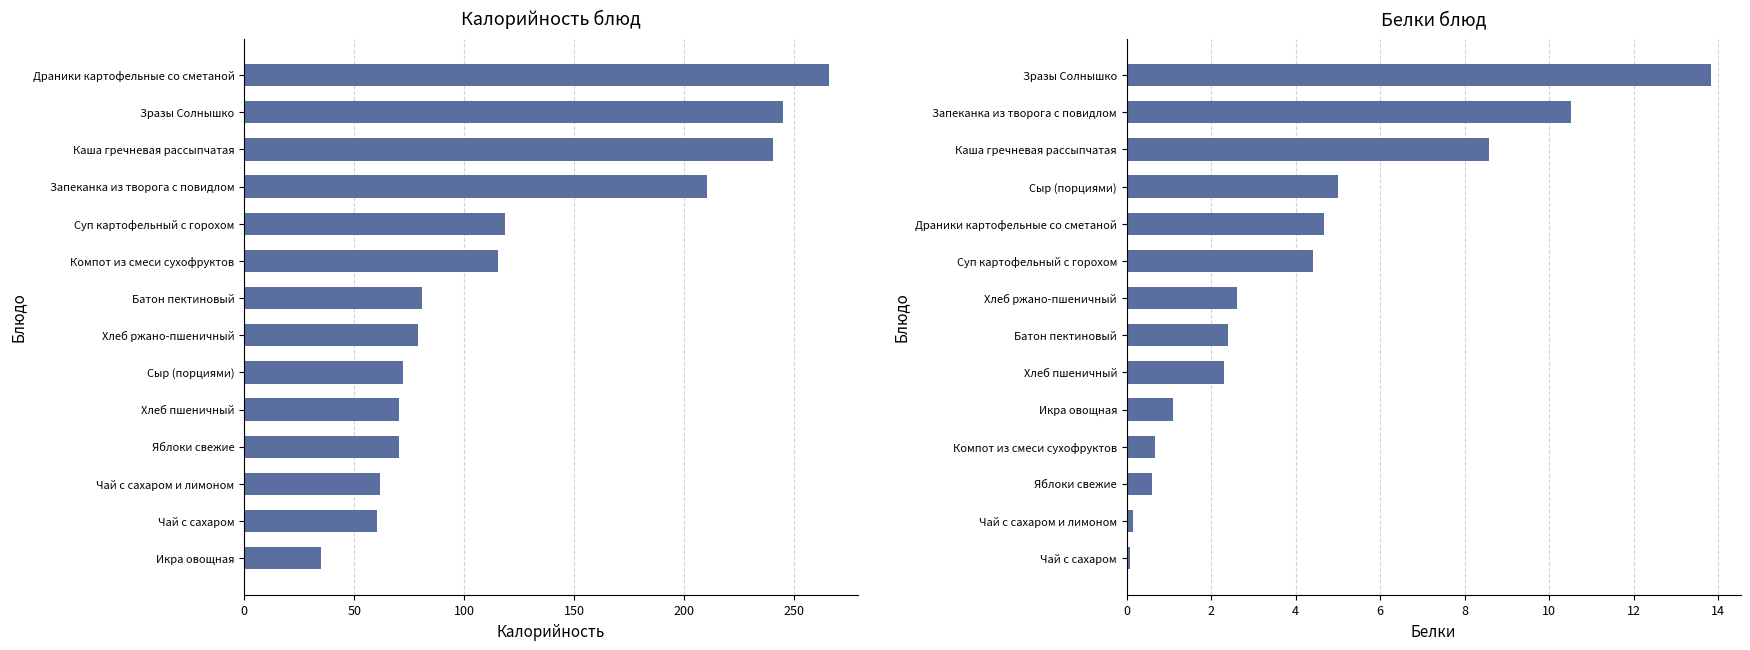

What is the minimum value shown in the chart?

0.1